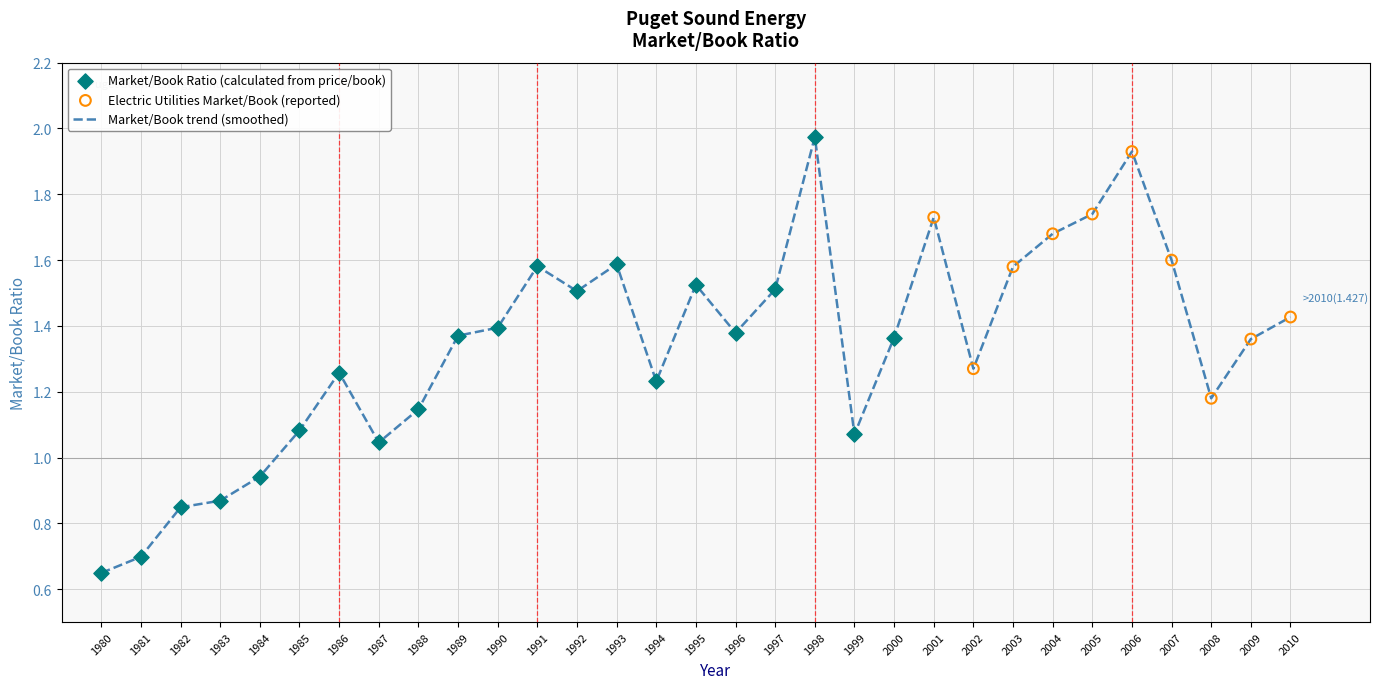

What is the change in value from 1990 to 2003?

+0.2